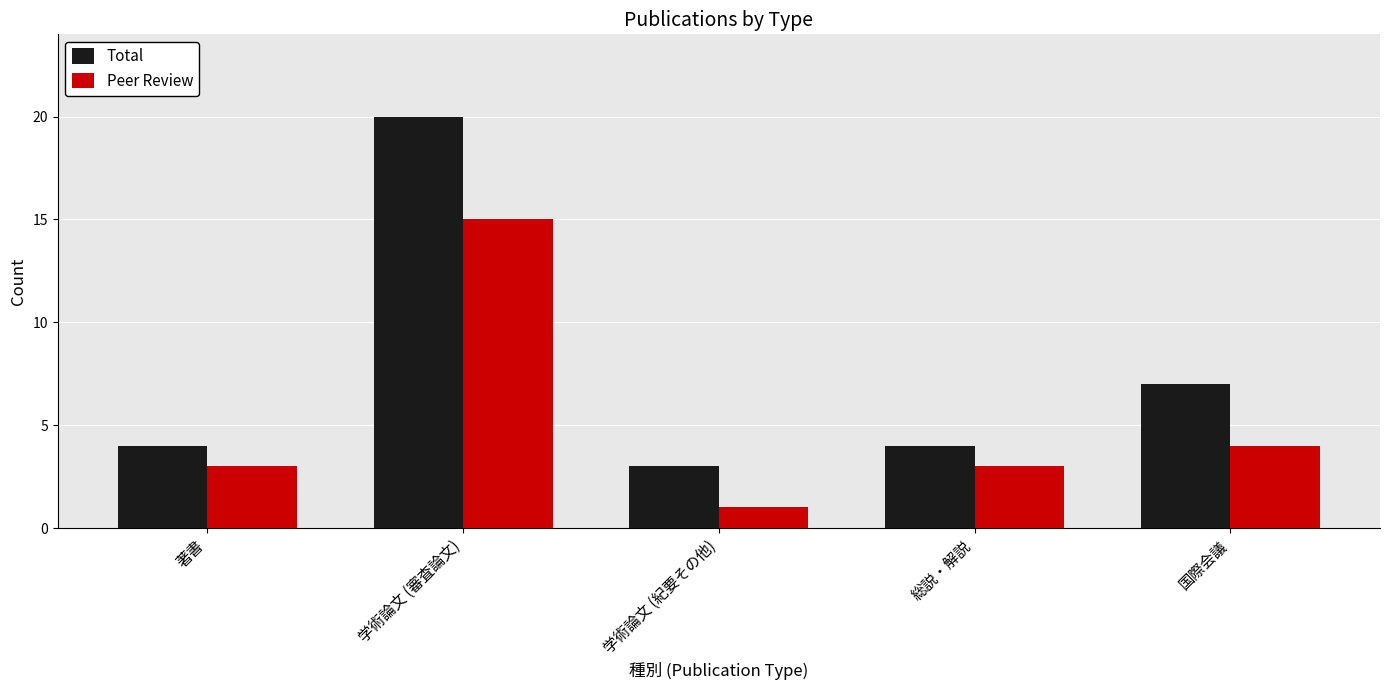

How many bars are there in each group?

2